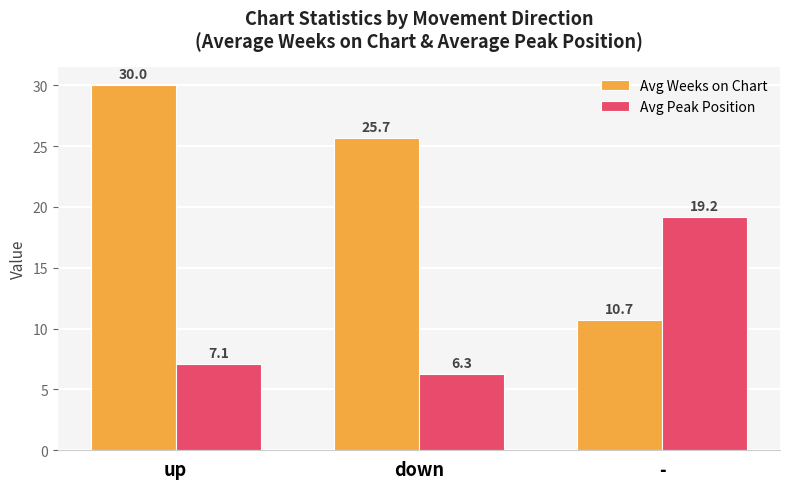

What is the total value across all series at -?

29.9